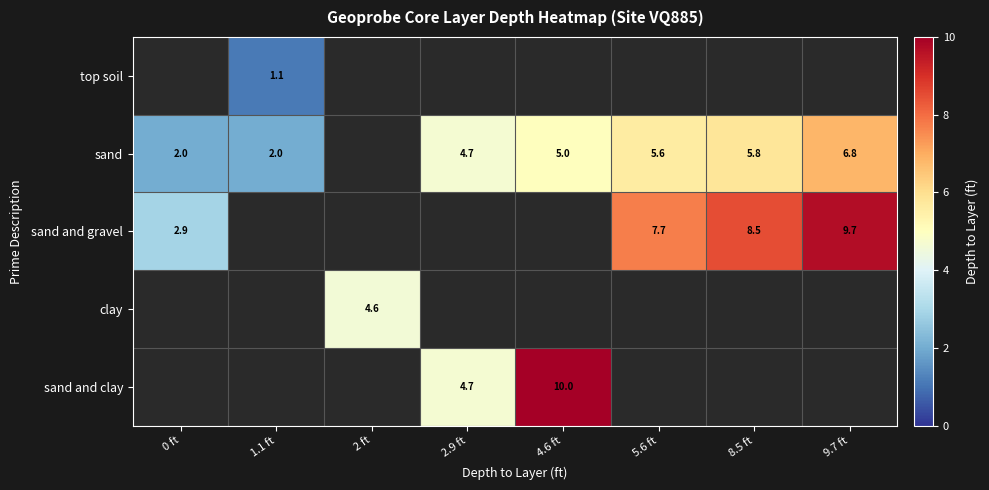

True or false: sand has a value of 2.0 at 9.7 ft.

False